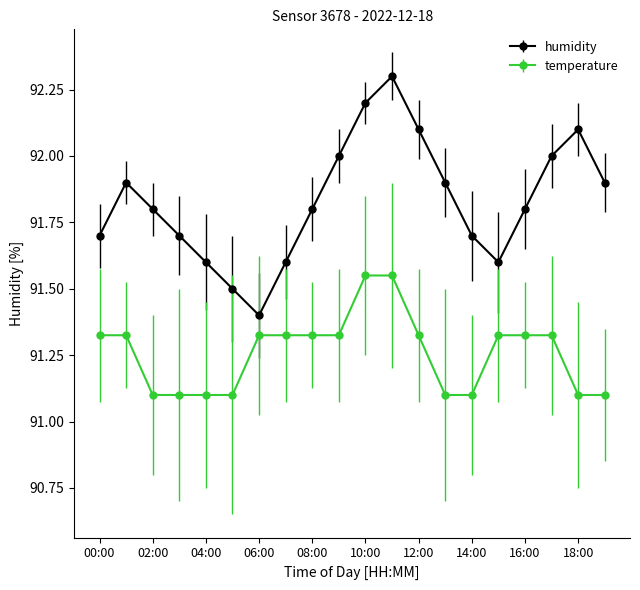

True or false: humidity and temperature intersect in this chart.

False